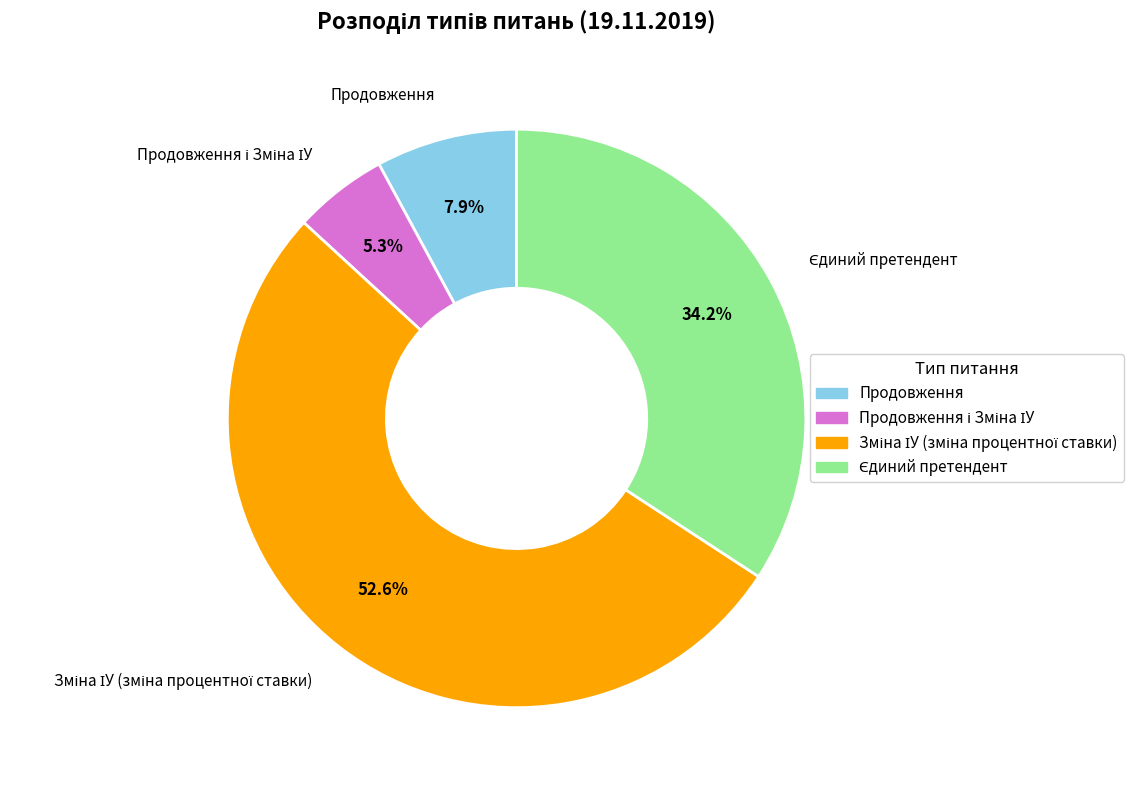

How many segments does this pie chart have?

4